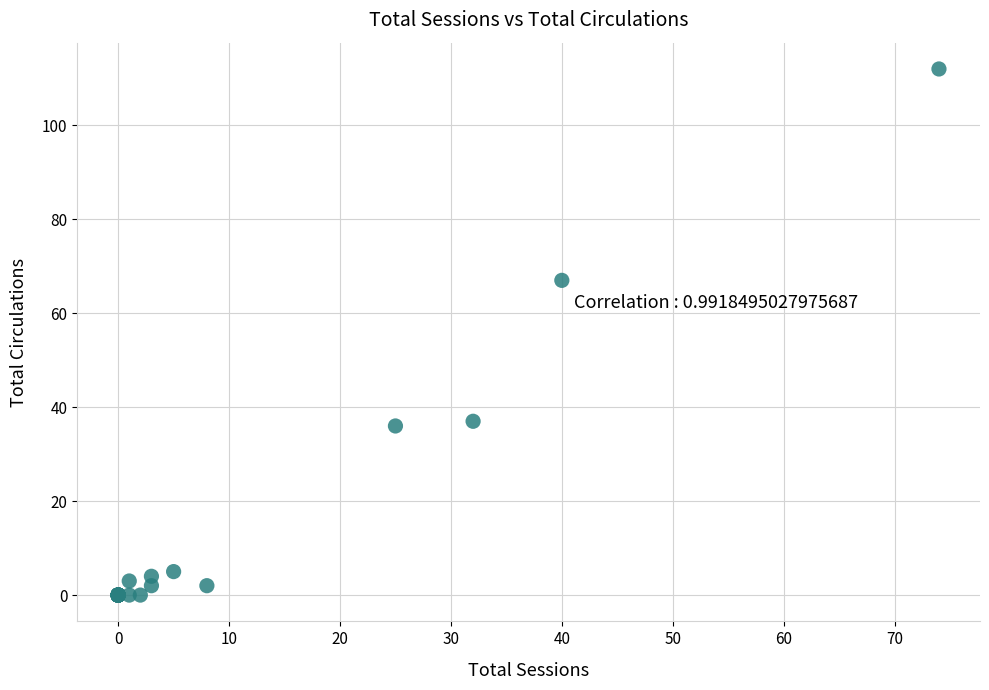

What Y value in the scatter plot is closest to 56?

67